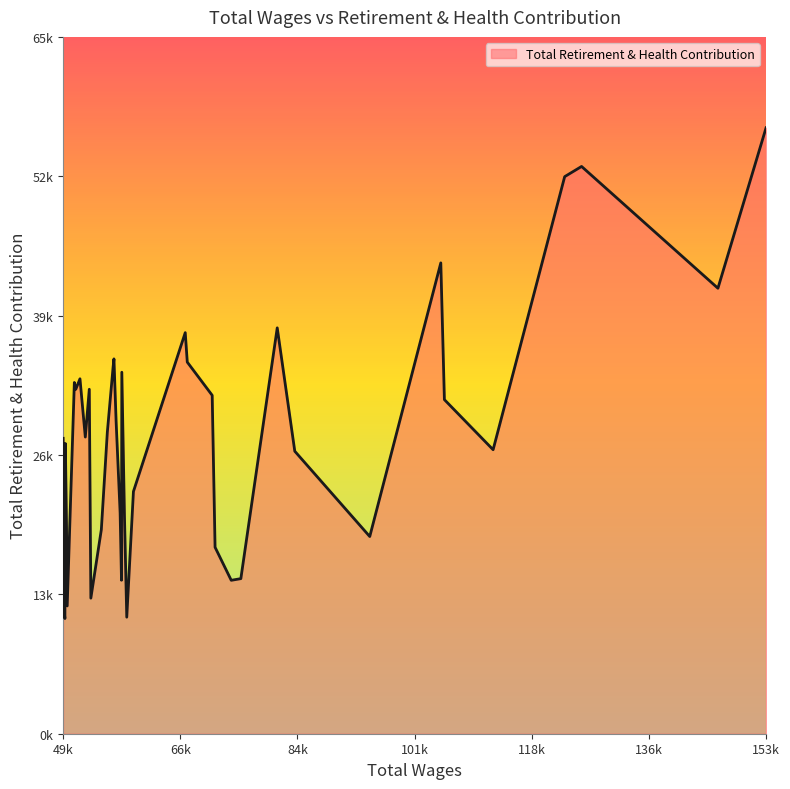

What is the difference between the maximum and minimum values?

46002